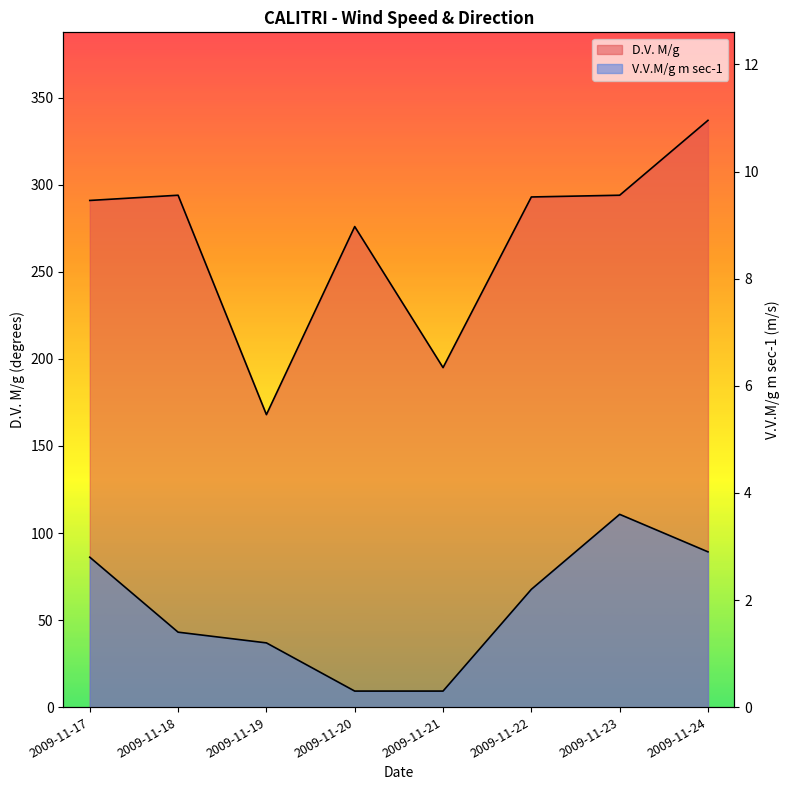

What is the sum of the V.V.M/g m sec-1 values at 2009-11-23 and 2009-11-22?

5.8